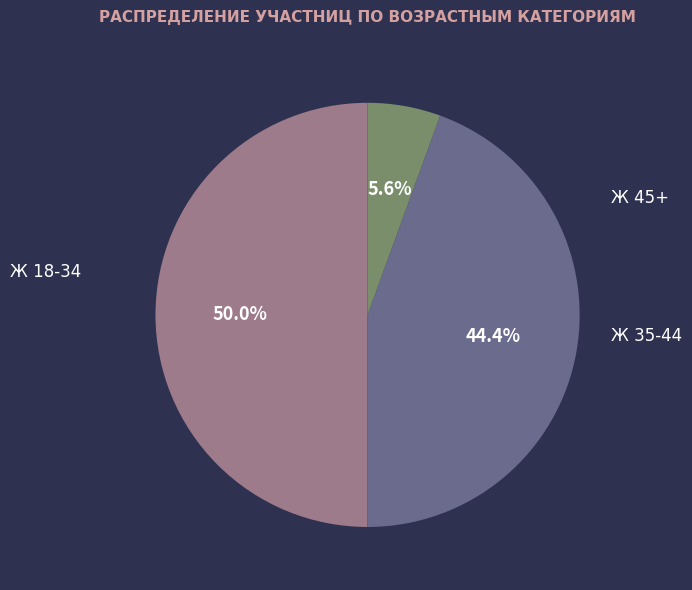

To the nearest percent, what is the difference between the Ж 45+ and Ж 18-34 slice percentages?

44%